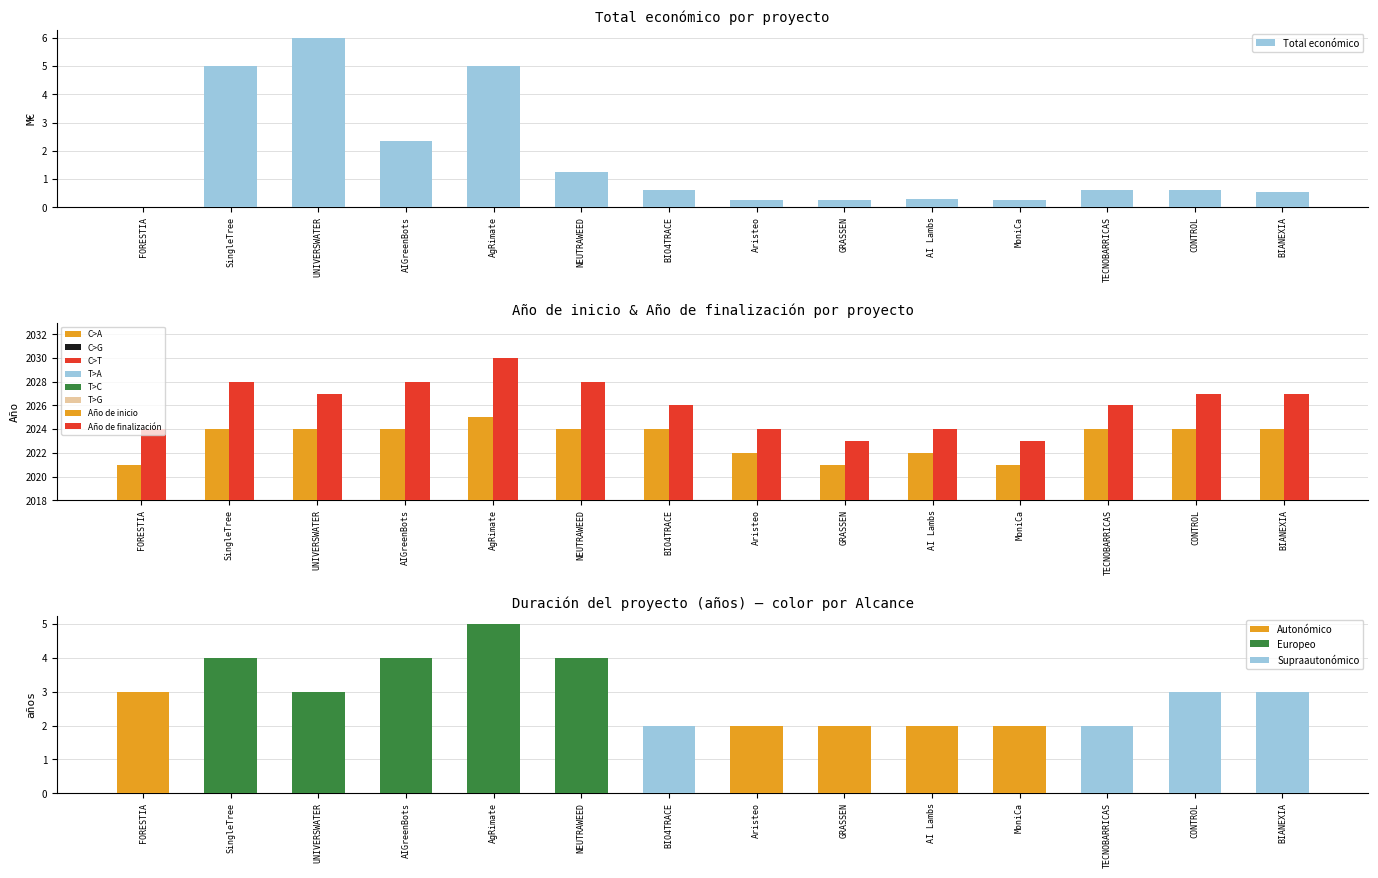

Which series has the widest spread of values?

Año de finalización